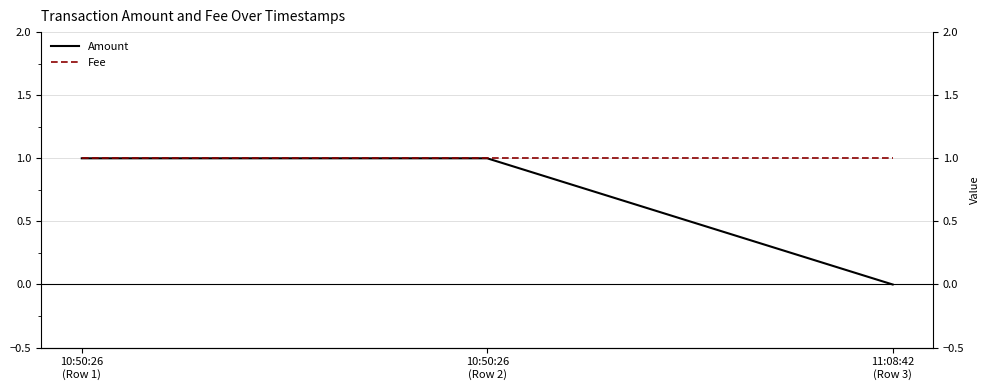

What are all the series names shown in the legend?

Amount, Fee